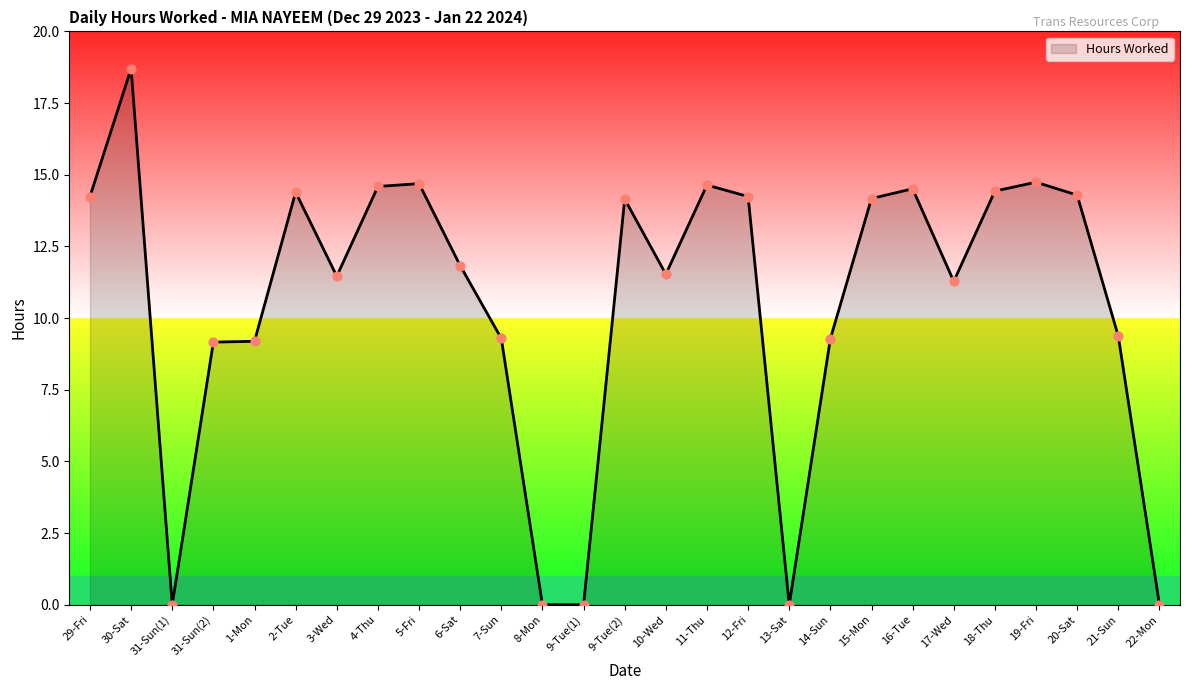

Approximately how many times larger is the value at 14-Sun compared to 3-Wed?

0.8